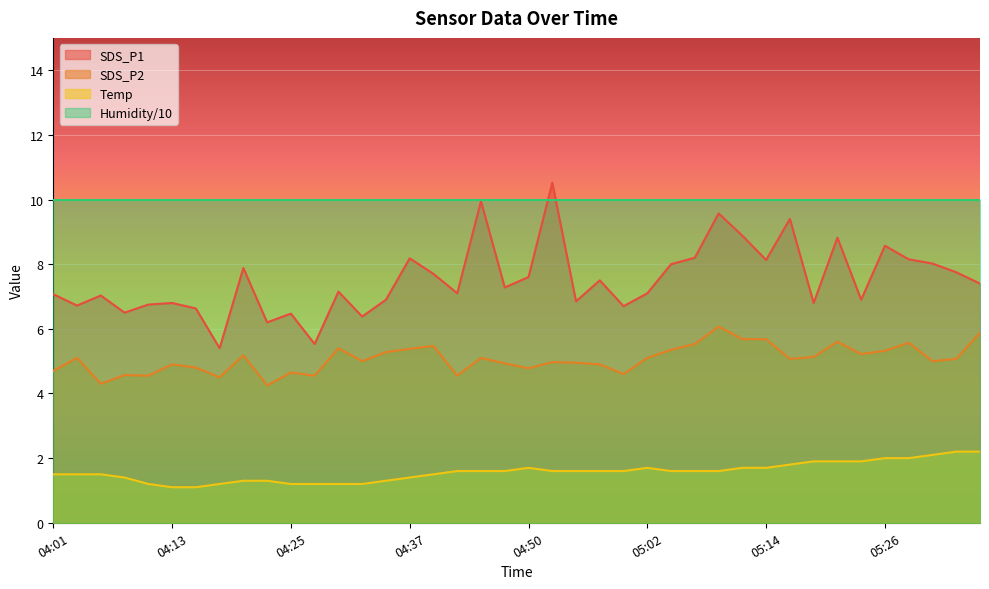

What is the minimum value for Temp?

1.1